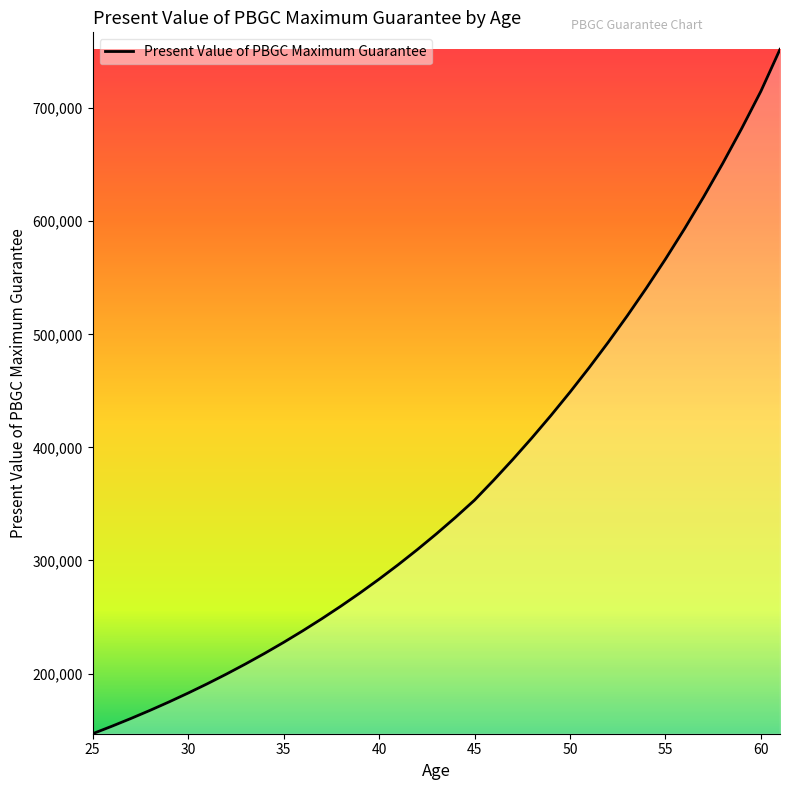

What is the difference between the second highest and second lowest values?

561646